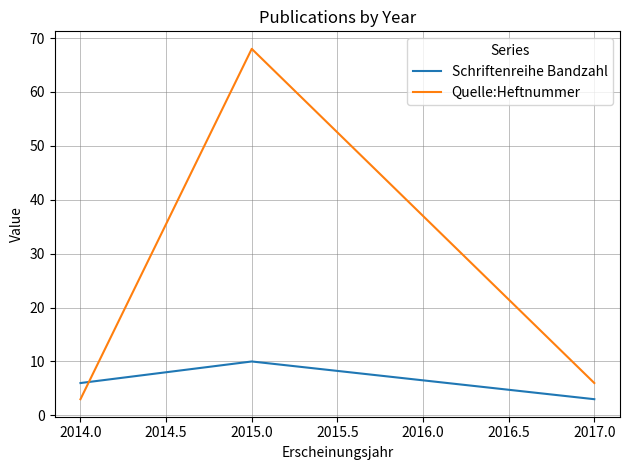

The Quelle:Heftnummer series shows 6 at 2017.0. True or false?

True